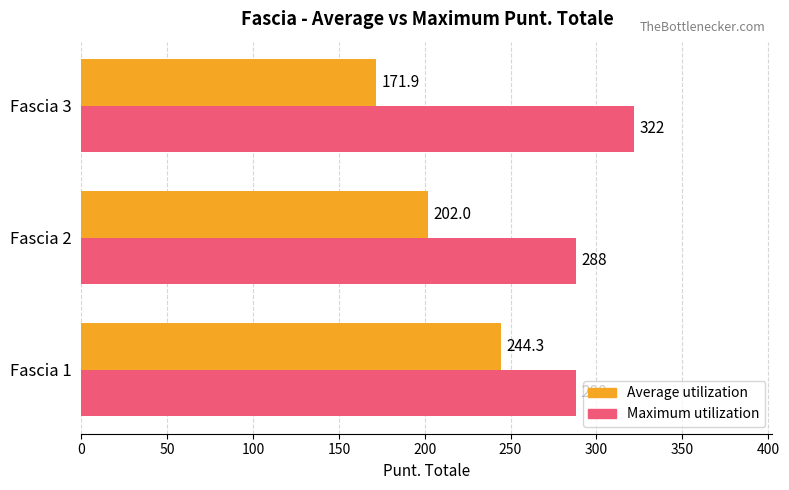

Which series has the widest spread of values?

Average utilization